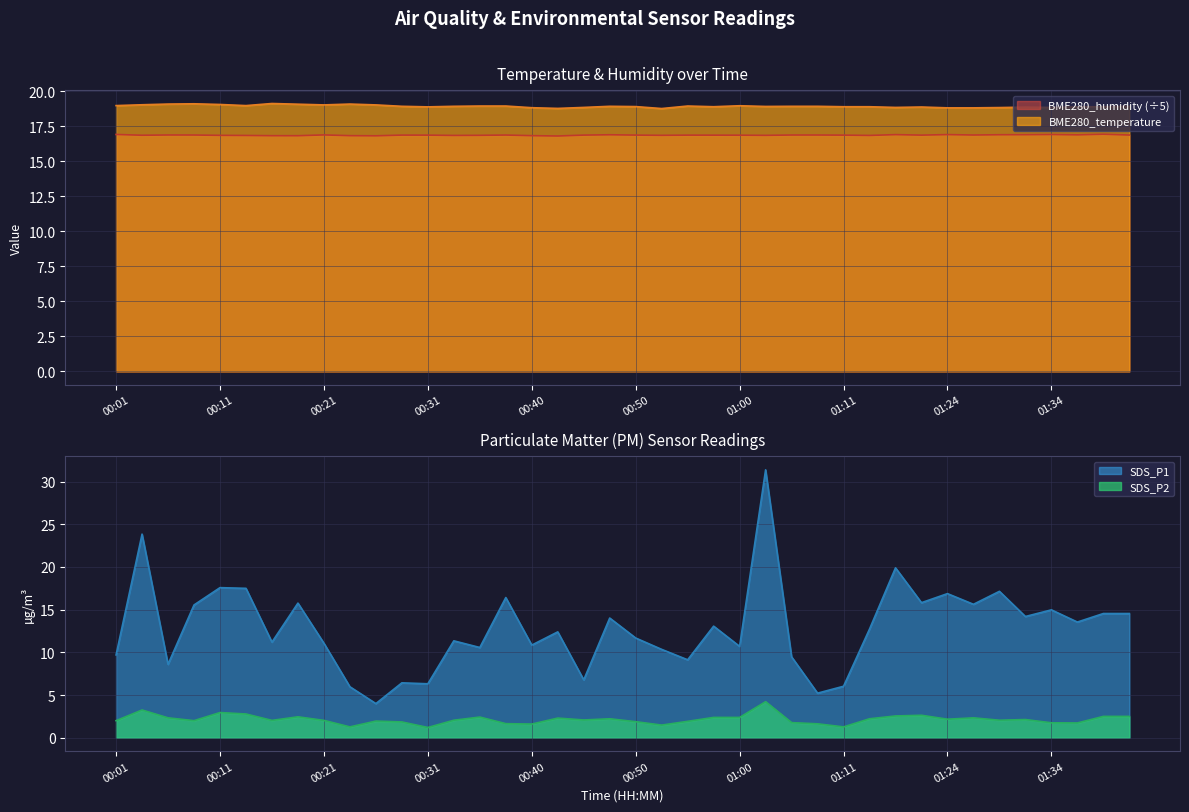

At which category is the sum across all series the highest?

01:02